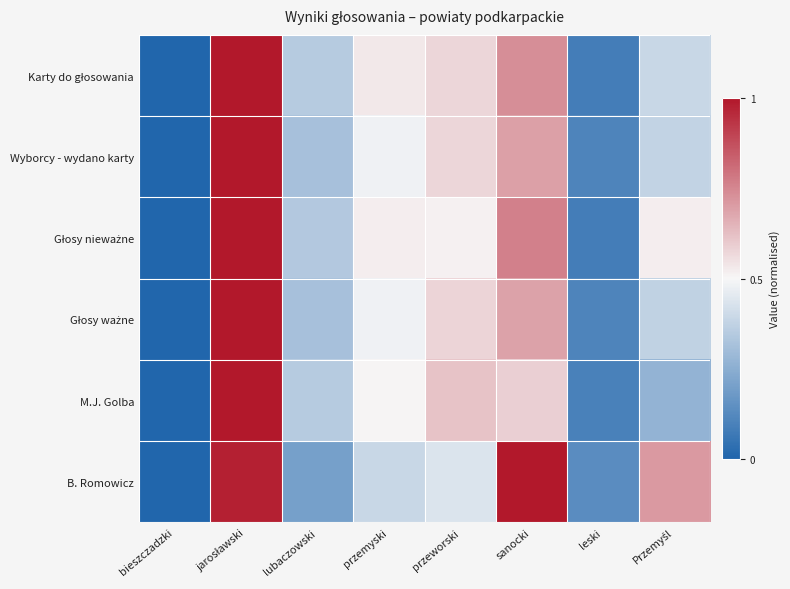

Which series has the widest spread of values?

Karty do głosowania